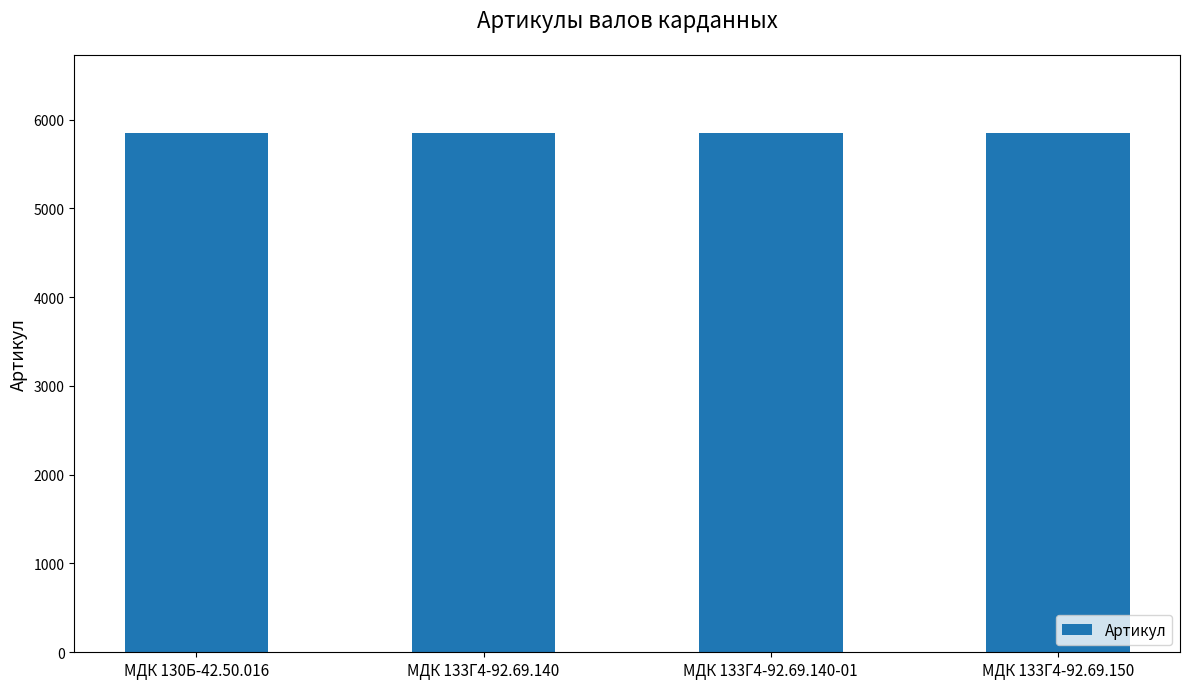

What is the sum of the values at МДК 130Б-42.50.016 and МДК 133Г4-92.69.140?

11699